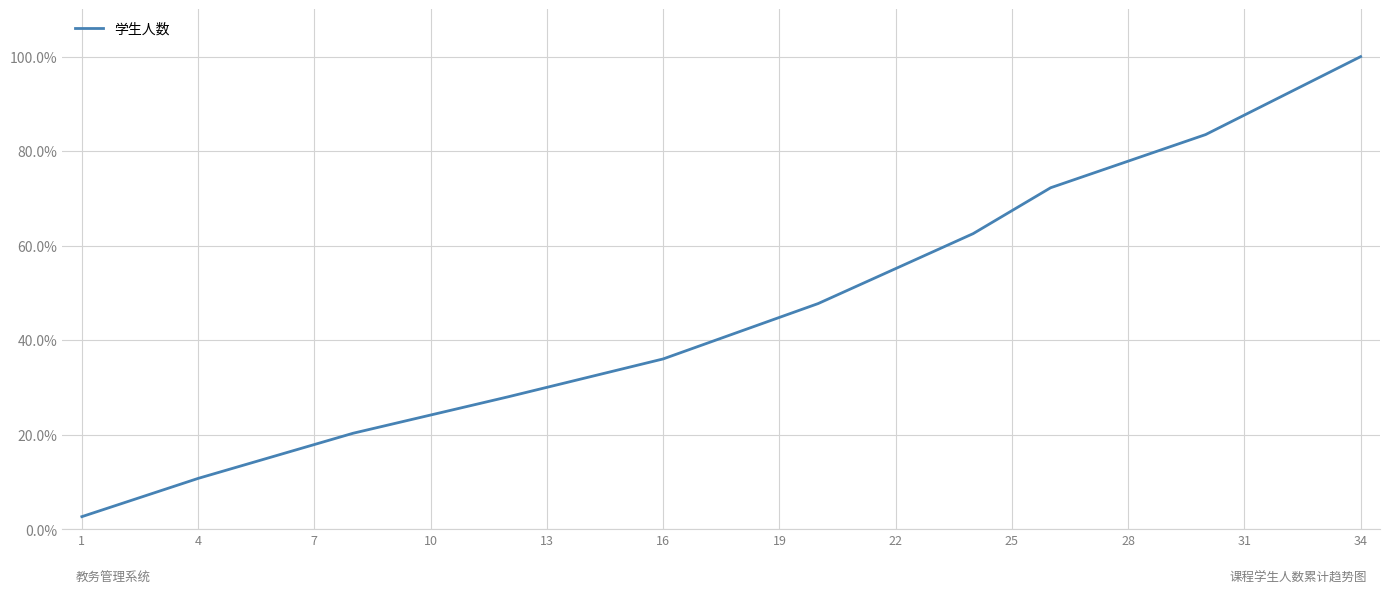

What is the smallest value displayed?

2.7